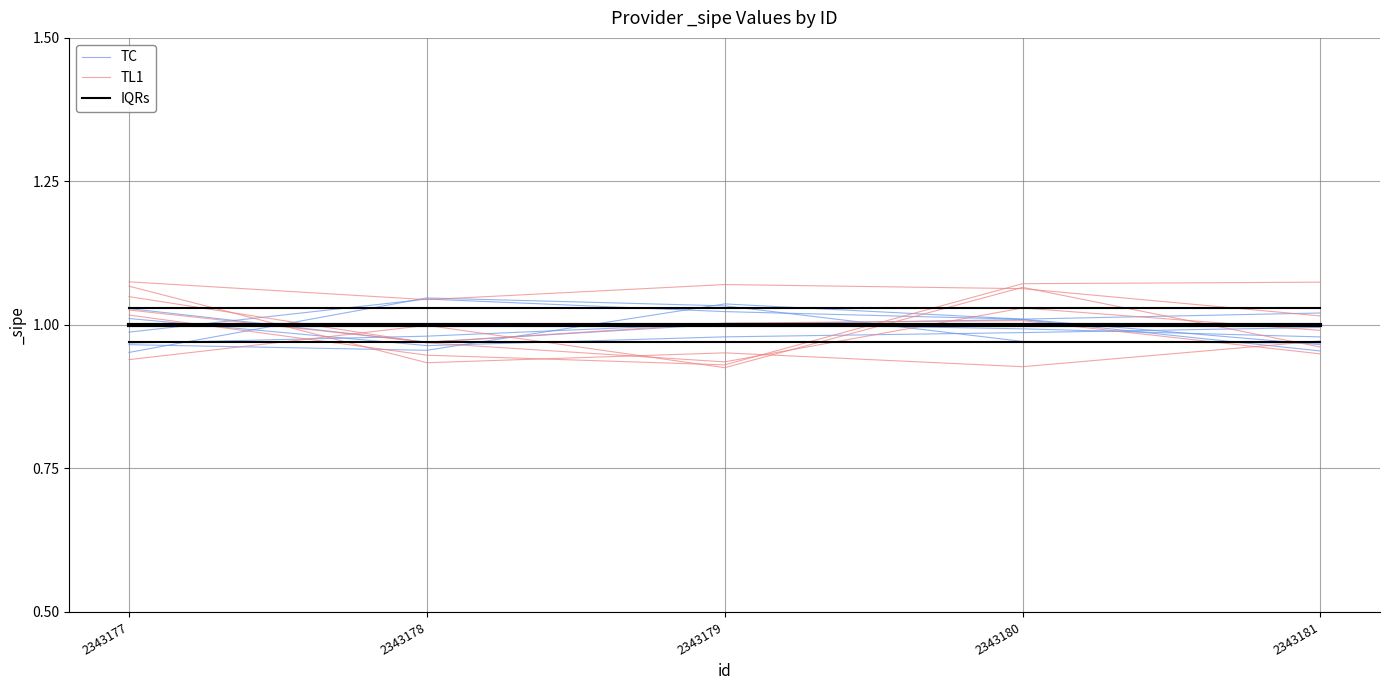

Reading left to right, transcribe all the data shown in this chart.

TC: 2343177=1.0	2343178=1.0	2343179=1.0	2343180=1.0	2343181=1.0
TL1: 2343177=1.0	2343178=0.9	2343179=0.9	2343180=1.1	2343181=1.1
IQRs: 2343177=1.0	2343178=1.0	2343179=1.0	2343180=1.0	2343181=1.0